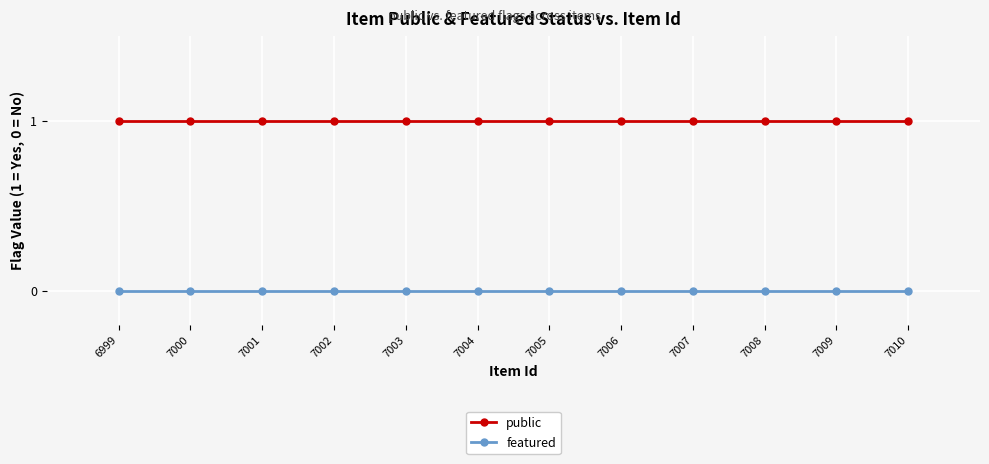

True or false: featured and public cross at least once.

False